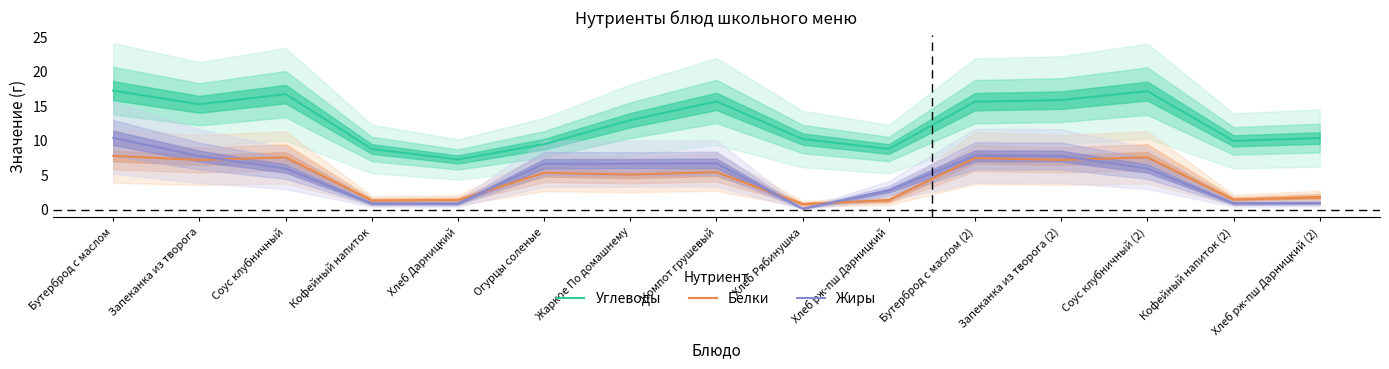

List the series in order of their peak value, lowest first.

Белки, Жиры, Углеводы